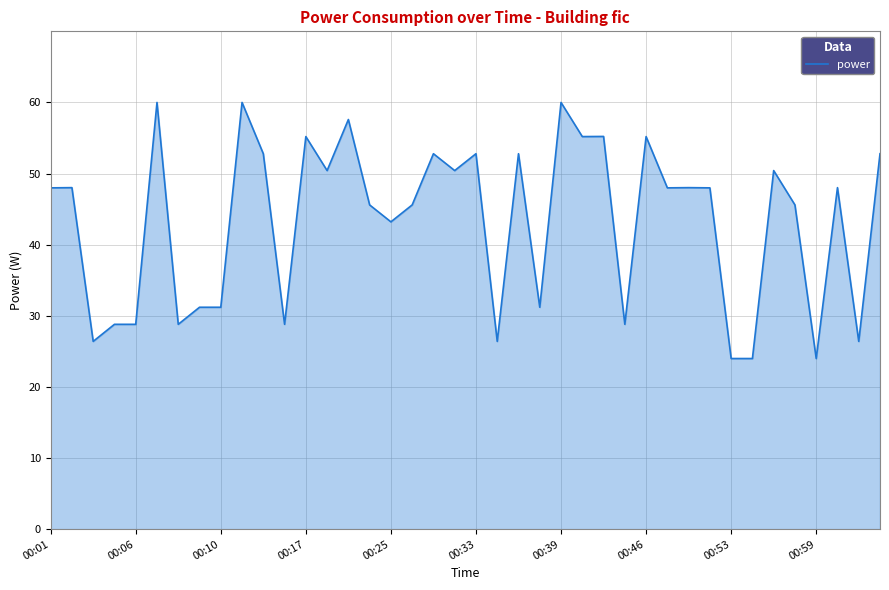

What is the greatest value displayed?

60.0